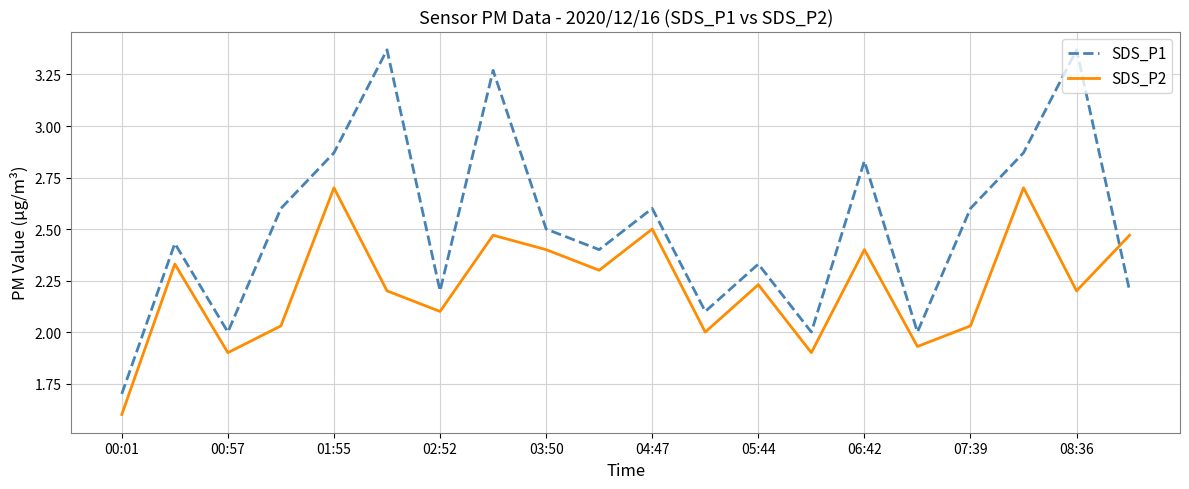

List the series in order of their overall mean, lowest first.

SDS_P2, SDS_P1